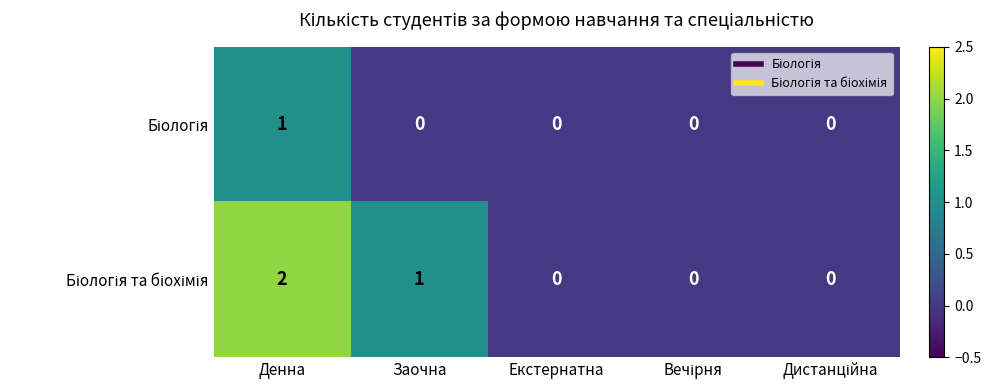

At which category is the sum across all series the highest?

Денна